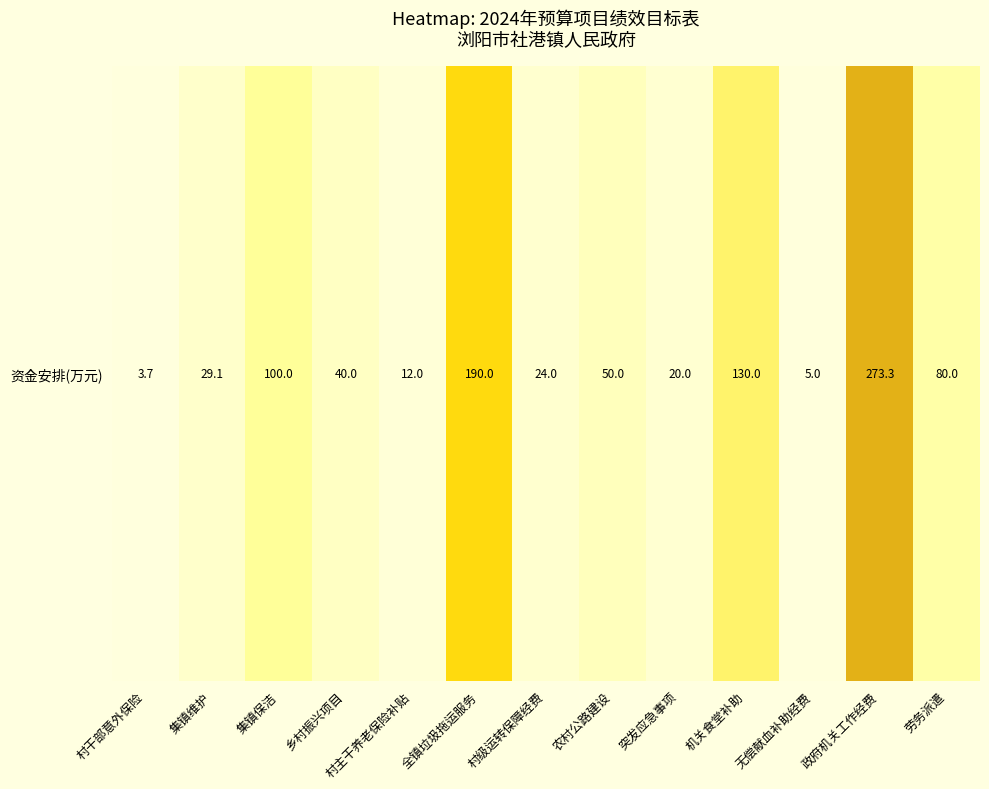

What is the average value?

73.6